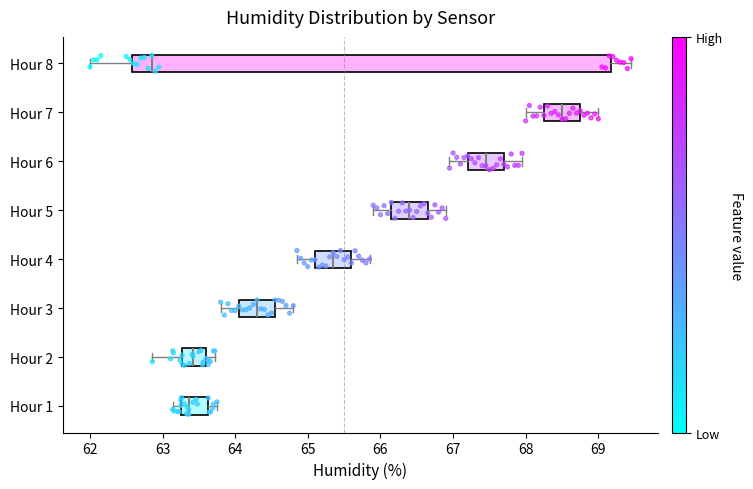

Which box has the furthest to the right median line?

Hour 7